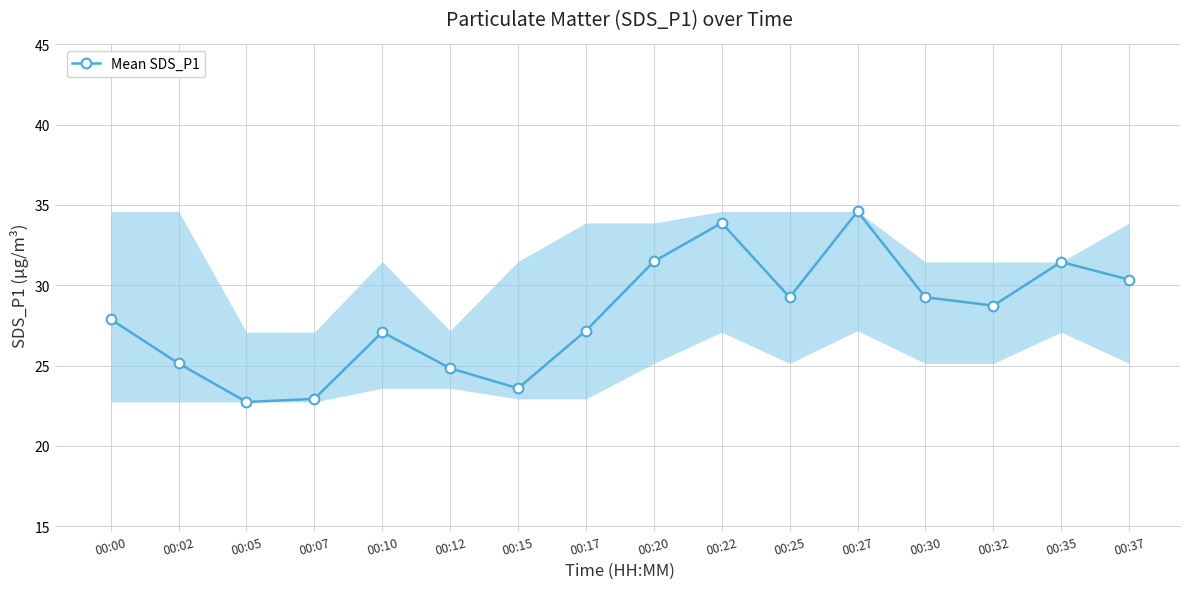

True or false: there are more than 0 points higher than both neighbors.

True